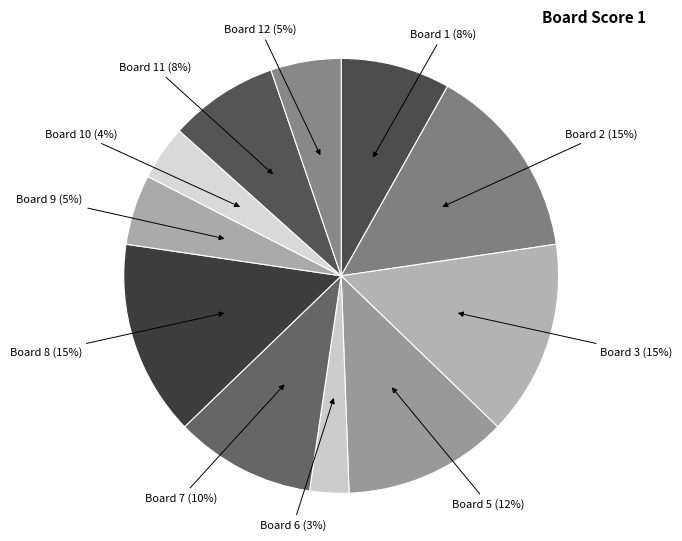

Combined, do Board 10 and Board 1 account for over 50%?

No